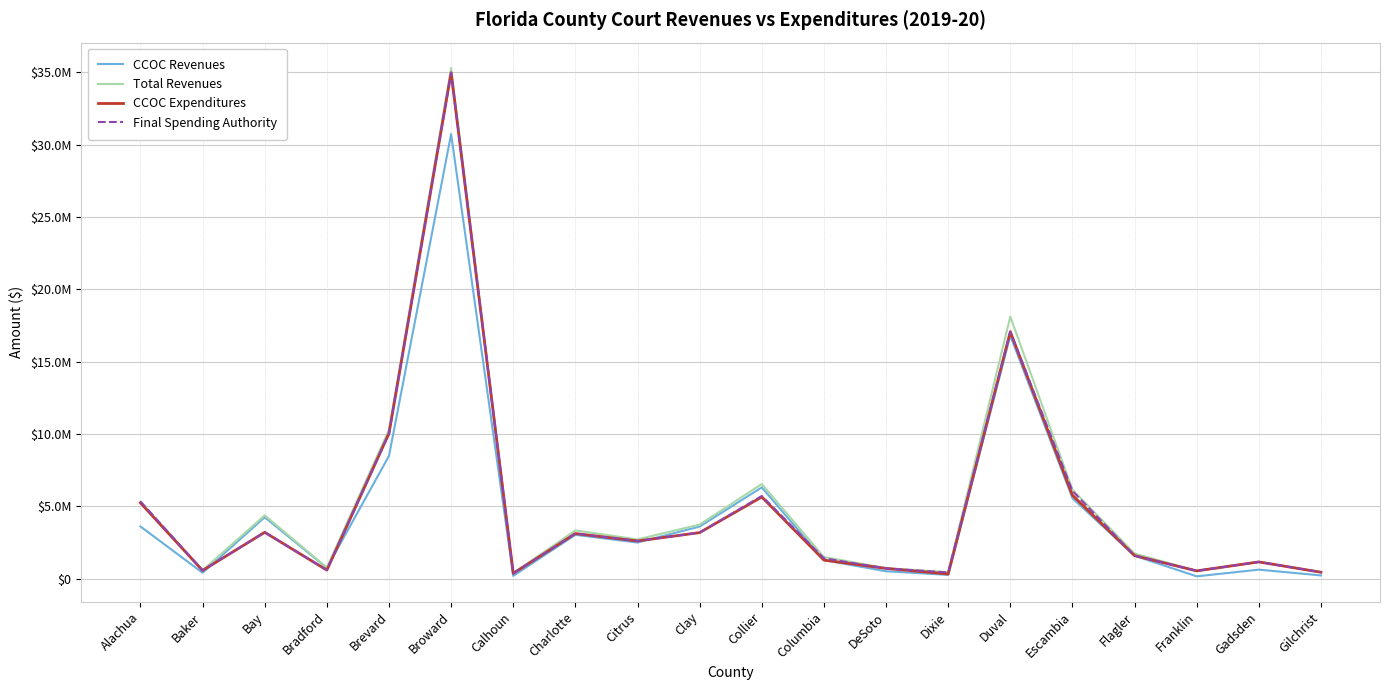

Reading left to right, transcribe all the data shown in this chart.

CCOC Revenues: 3610411.5	411917.3	4249683.5	748248.1	8488105.7	30725127.6	198333.5	3032573.8	2501118.3	3606072.4	6313163.6	1283903.8	516823.8	267029.8	16802267.1	5561645.9	1588762.8	166037.8	628530.4	229914.3
Total Revenues: 5314163.8	582753.3	4379328.5	772343.1	10295164.7	35289479.8	383812.5	3338811.8	2715985.6	3744373.4	6544199.6	1502498.9	732084.7	453821.0	18115784.3	6153731.4	1739240.8	540746.5	1164427.4	454038.1
CCOC Expenditures: 5241755.7	568955.2	3209106.0	596380.0	10041009.0	34962585.0	371695.0	3122957.0	2608566.0	3188203.0	5649676.9	1290750.2	712829.4	329964.4	17070697.9	5769927.2	1597350.0	543356.0	1162467.0	449133.4
Final Spending Authority: 5344562.0	580822.0	3209106.0	596380.0	10041009.0	34962585.0	371695.0	3122957.0	2608566.0	3188203.0	5718884.0	1411122.0	713006.0	434772.0	17071484.0	6068048.0	1597350.0	543356.0	1162467.0	449134.0